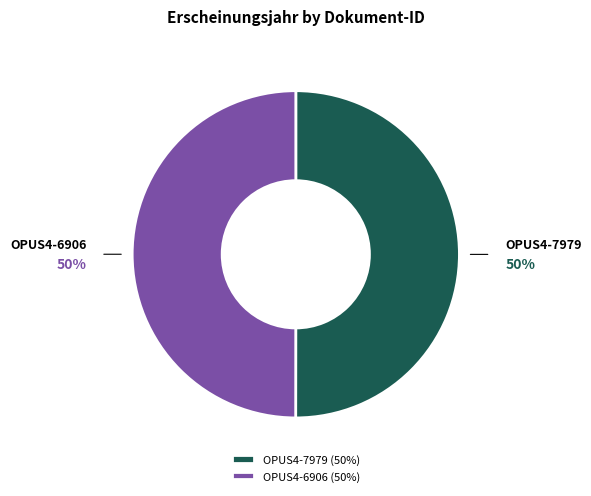

Is the sum of OPUS4-6906 and OPUS4-7979 greater than half?

Yes